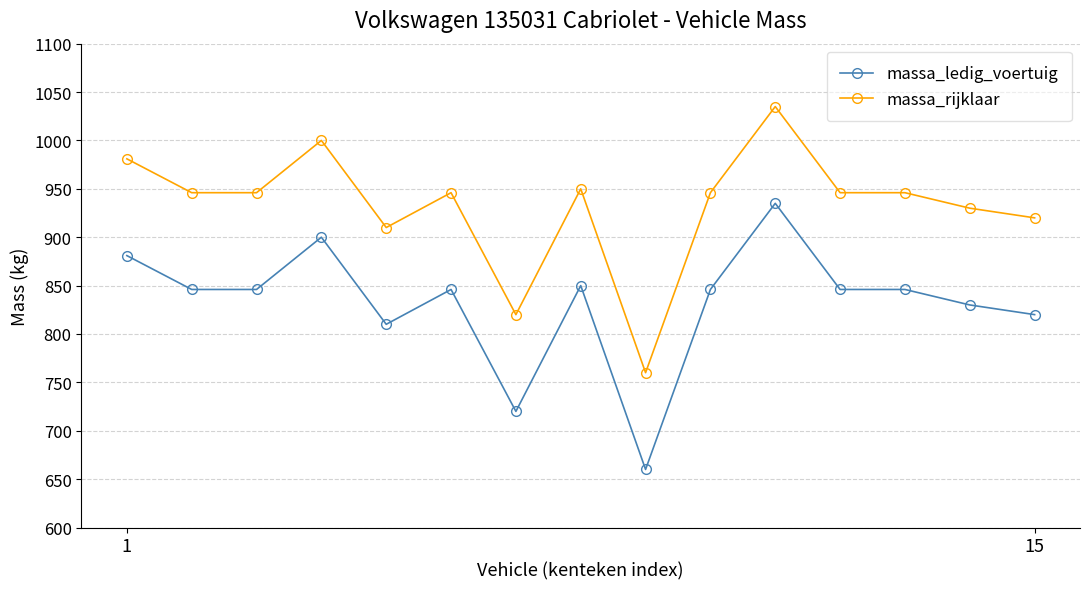

What are all the series names shown in the legend?

massa_ledig_voertuig, massa_rijklaar